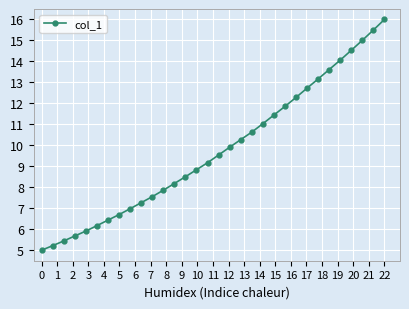

What is the difference between the second highest and minimum values?

10.5